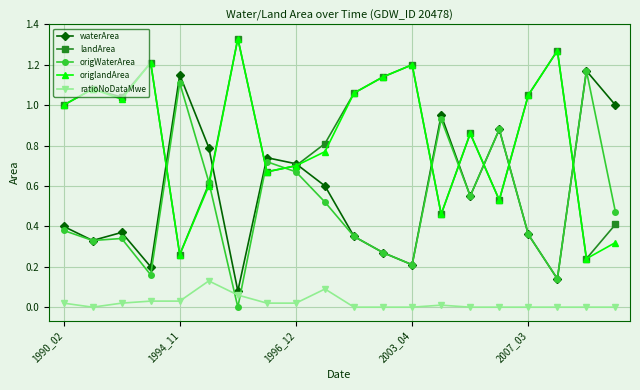

True or false: landArea and ratioNoDataMwe cross at least once.

False